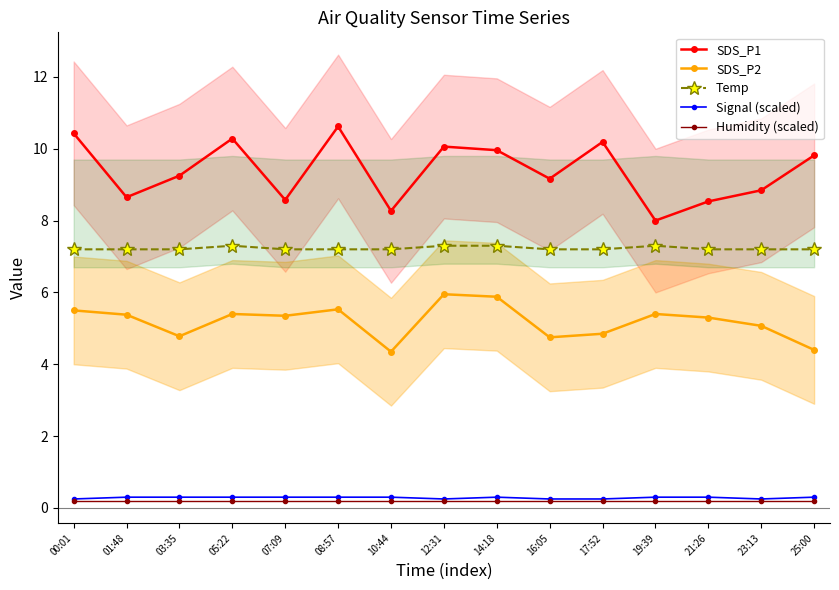

True or false: SDS_P1 and SDS_P2 cross at least once.

False